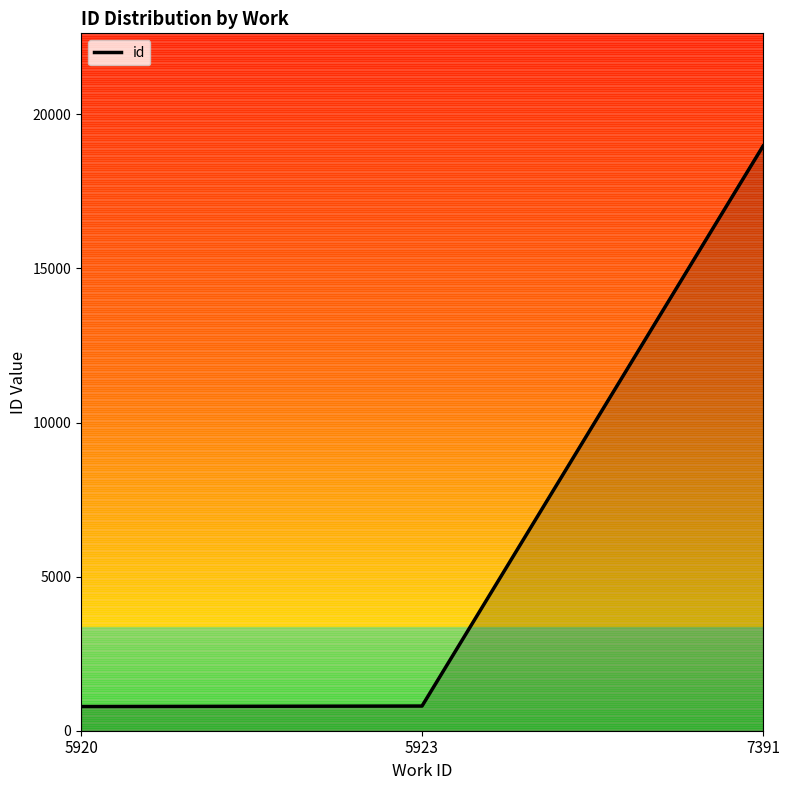

The chart shows a value of 18968.0 at 7391. True or false?

True